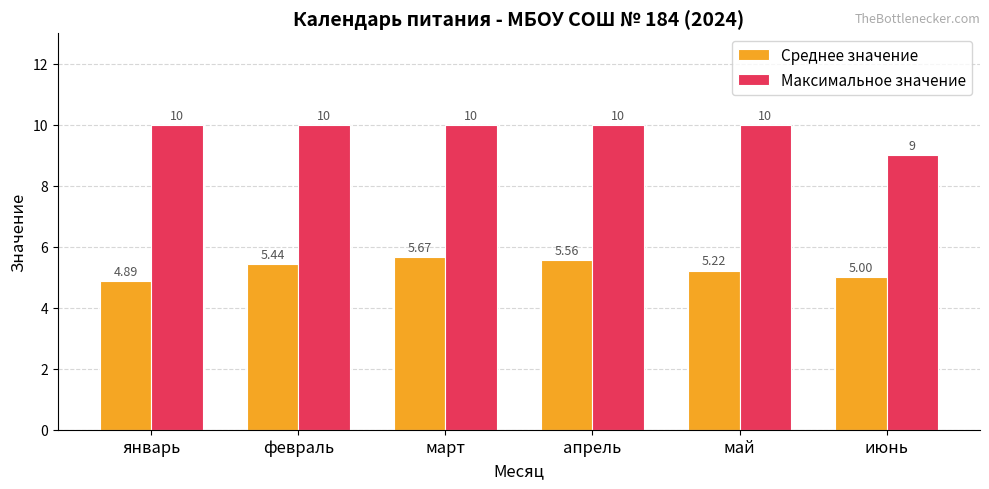

What is the difference between the second highest and second lowest values in the Среднее значение series?

0.6